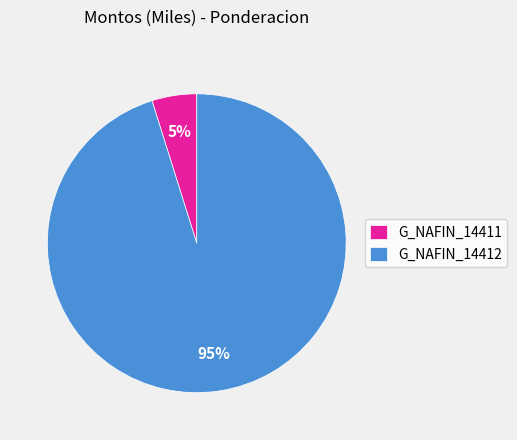

Is the sum of G_NAFIN_14411 and G_NAFIN_14412 greater than half?

Yes